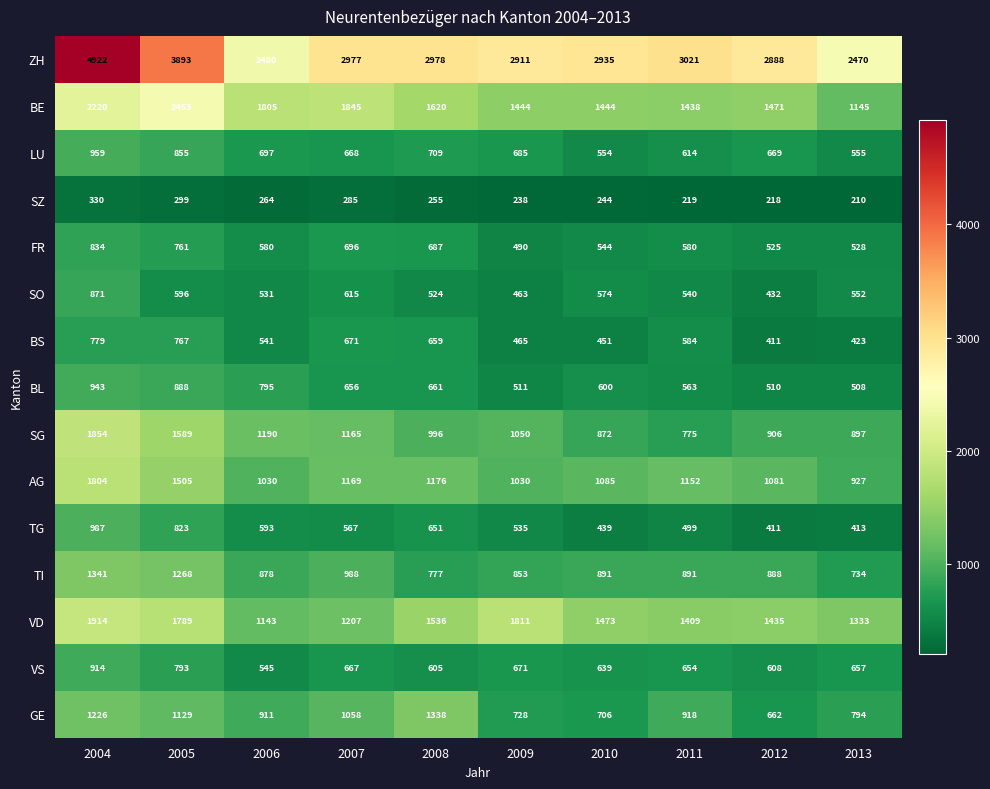

Between 2006 and 2008, which series saw the biggest shift?

ZH